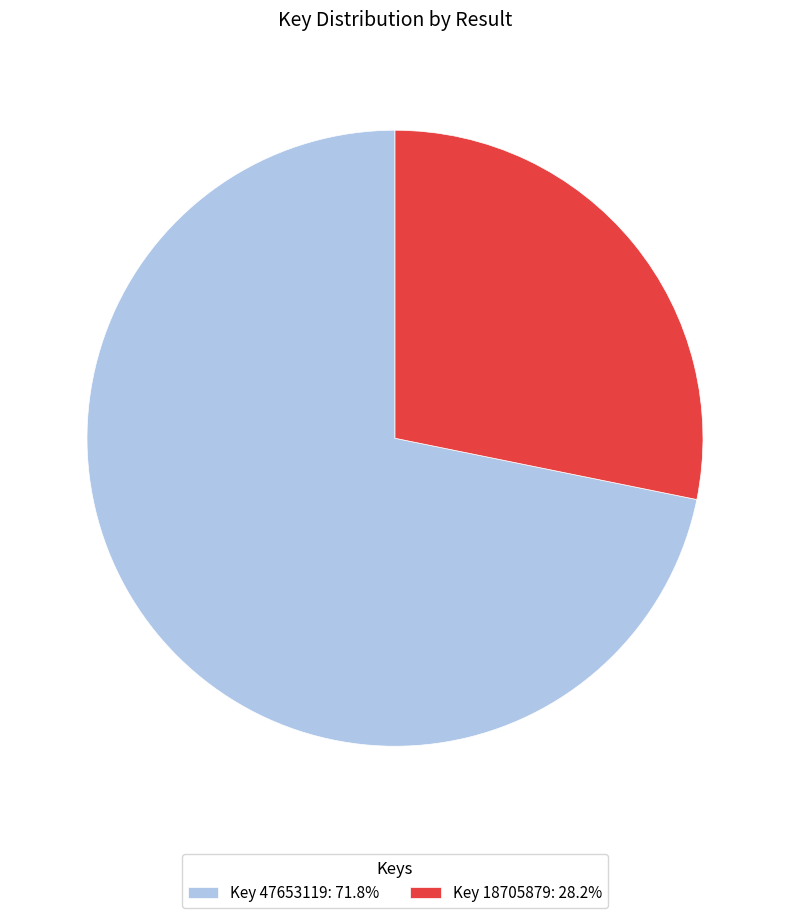

Is there a majority slice in this chart?

Yes